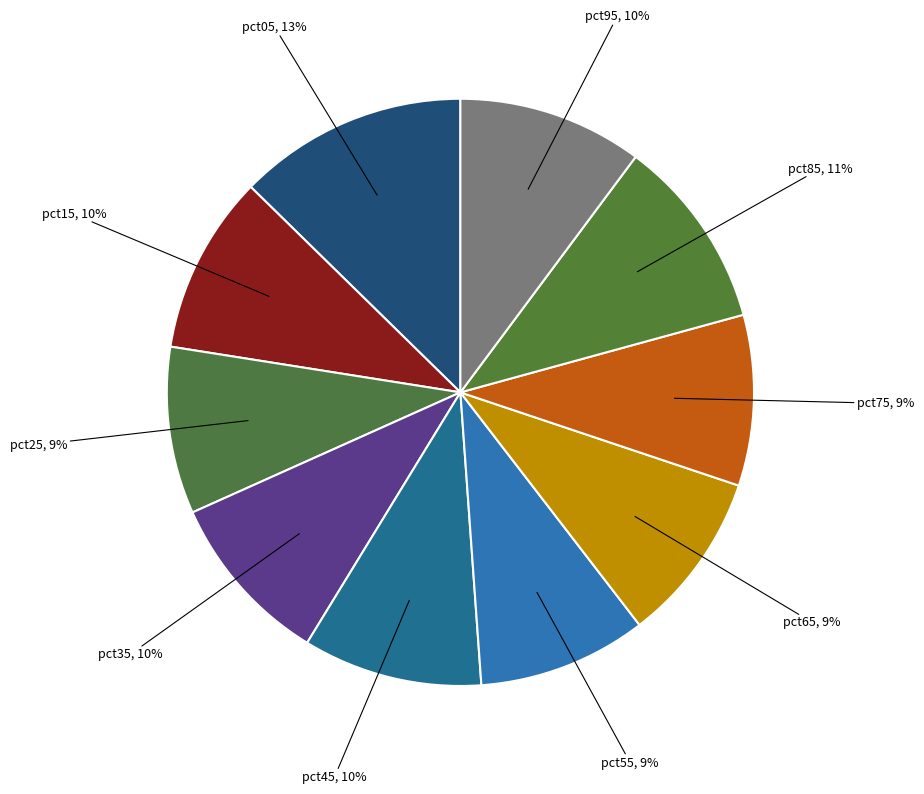

To the nearest percent, what portion does pct05 represent?

13%